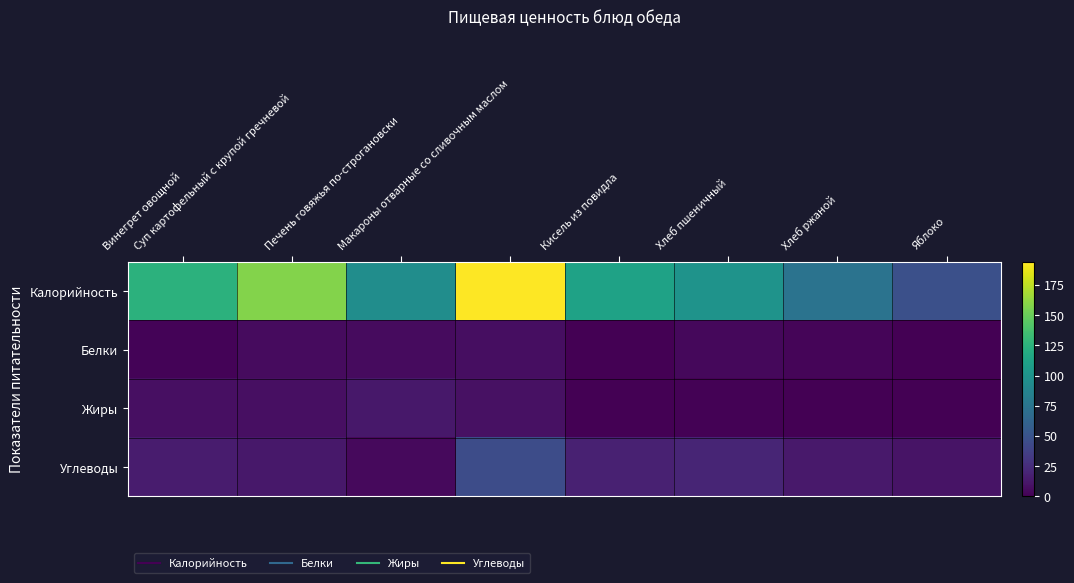

What is the greatest value displayed?

194.0